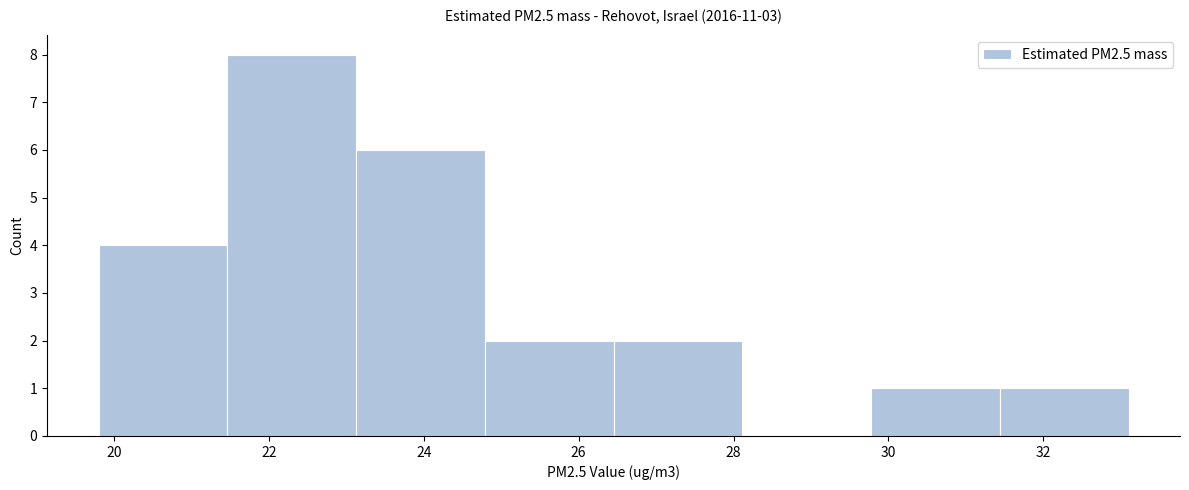

Which range on the x-axis has the tallest bar?

21.4 to 23.2